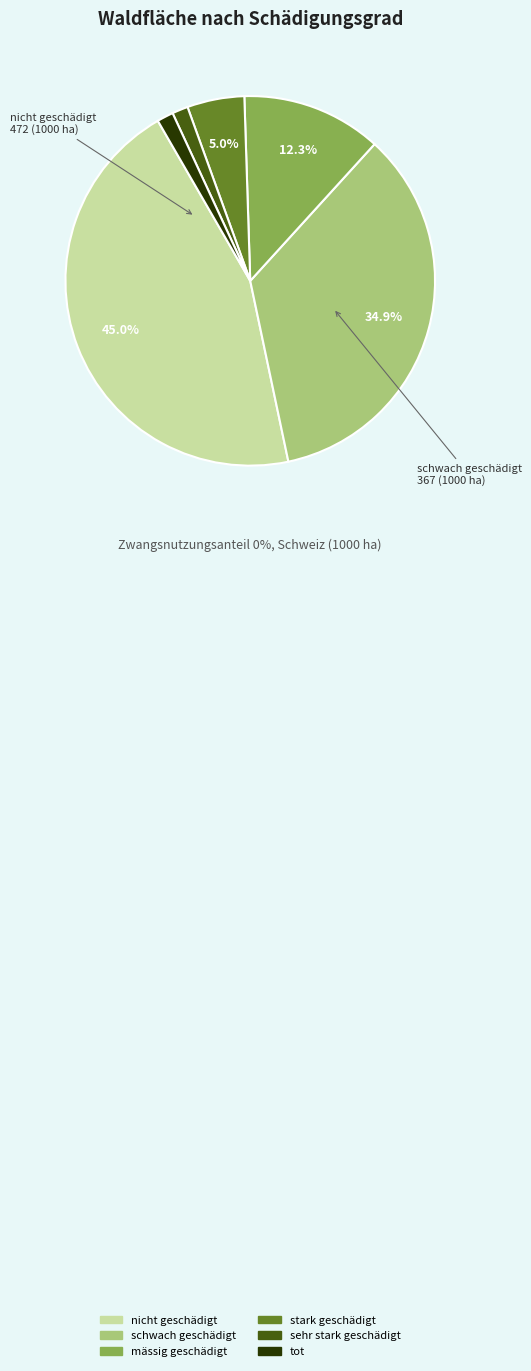

What is the ratio of the value at tot to the value at stark geschädigt?

0.3